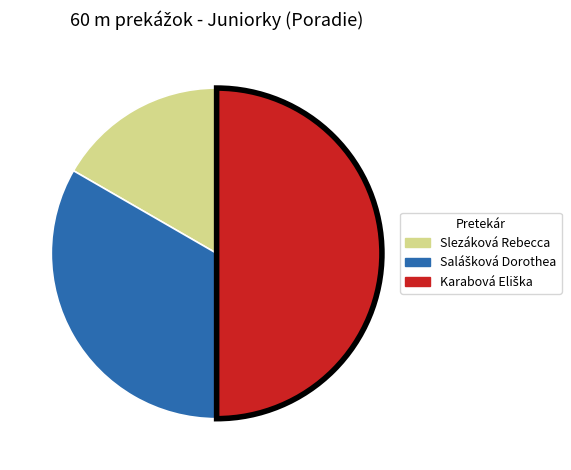

What is the smallest slice in the pie chart?

Slezáková Rebecca